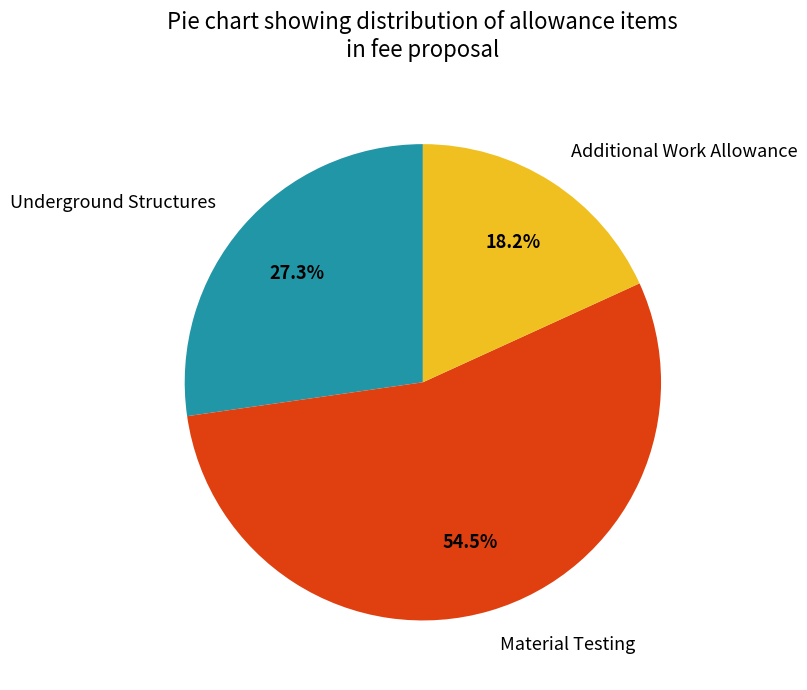

Which category has the smallest portion of the pie?

Additional Work Allowance